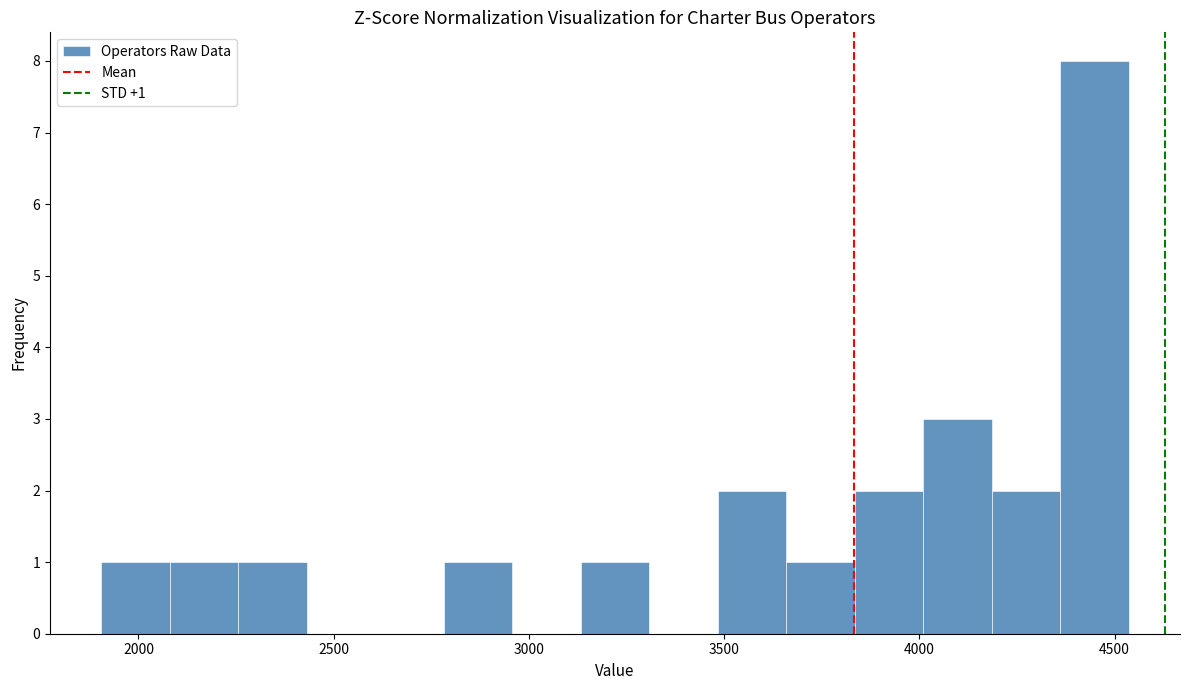

Around what value on the x-axis is the tallest bar? Give the approximate position of its centre, as read against the axis.

4450